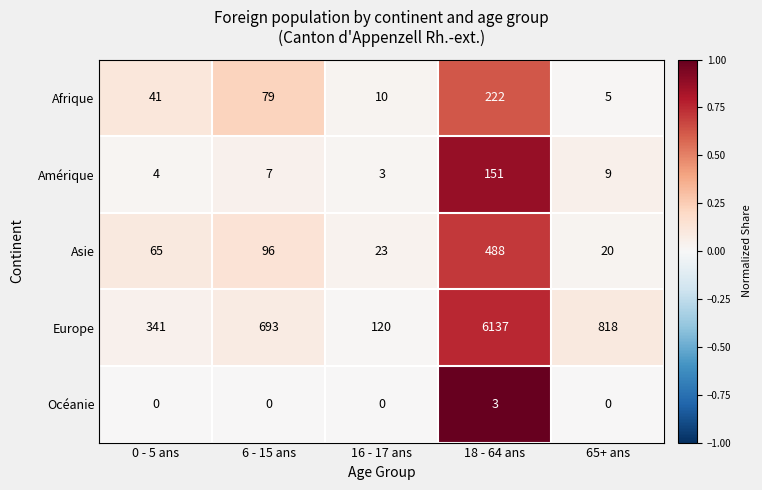

Reading left to right, list all the values displayed in this chart.

Afrique: 0 - 5 ans=41	6 - 15 ans=79	16 - 17 ans=10	18 - 64 ans=222	65+ ans=5
Amérique: 0 - 5 ans=4	6 - 15 ans=7	16 - 17 ans=3	18 - 64 ans=151	65+ ans=9
Asie: 0 - 5 ans=65	6 - 15 ans=96	16 - 17 ans=23	18 - 64 ans=488	65+ ans=20
Europe: 0 - 5 ans=341	6 - 15 ans=693	16 - 17 ans=120	18 - 64 ans=6137	65+ ans=818
Océanie: 0 - 5 ans=0	6 - 15 ans=0	16 - 17 ans=0	18 - 64 ans=3	65+ ans=0